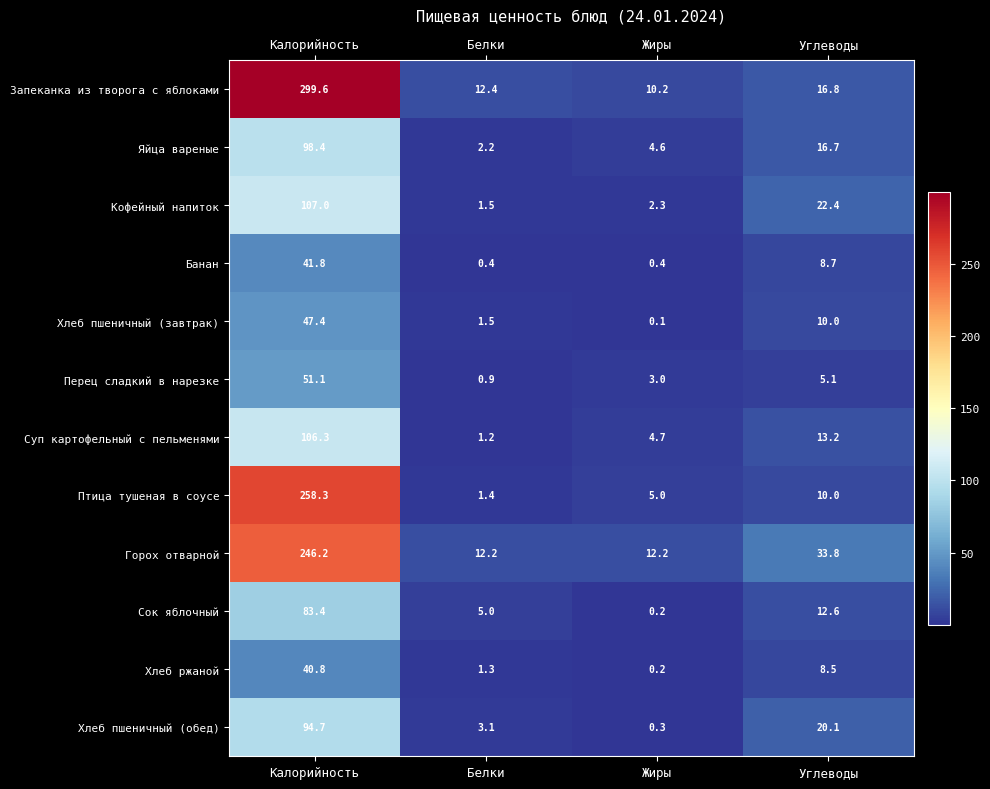

What is the difference between the Птица тушеная в соусе values at Белки and Углеводы?

8.6